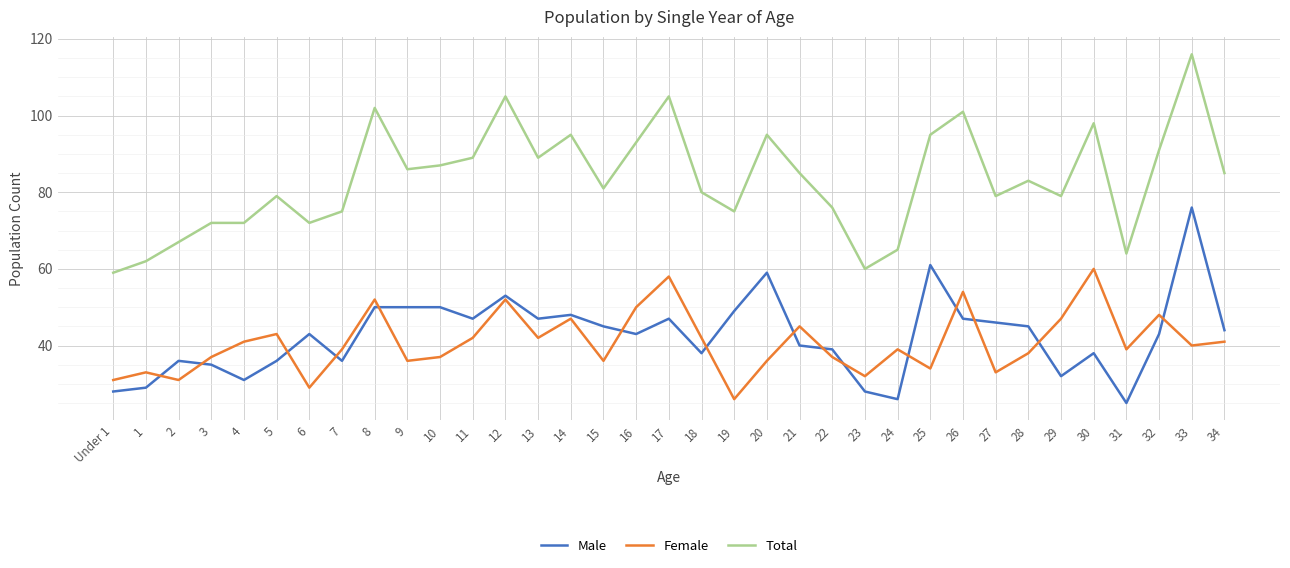

What is the total value across all series at 34?

170